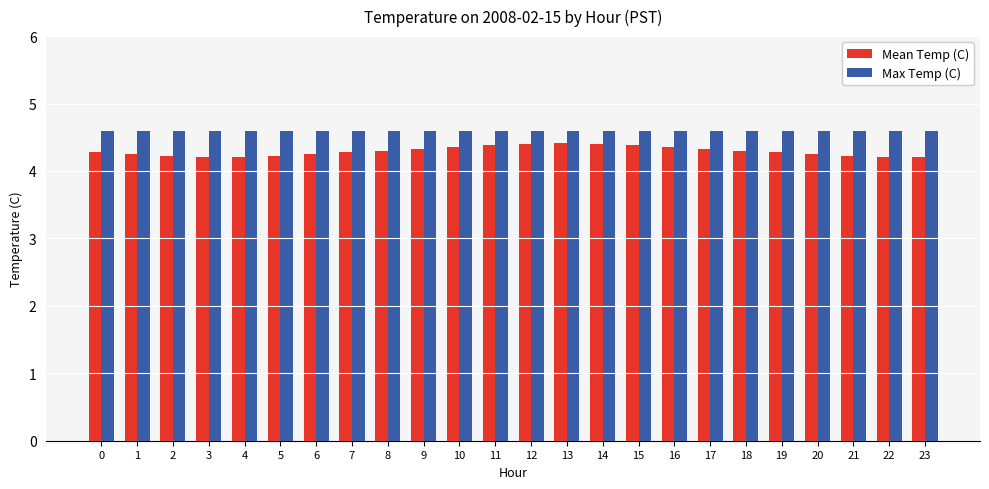

What is the sum of all Max Temp (C) values?

110.4